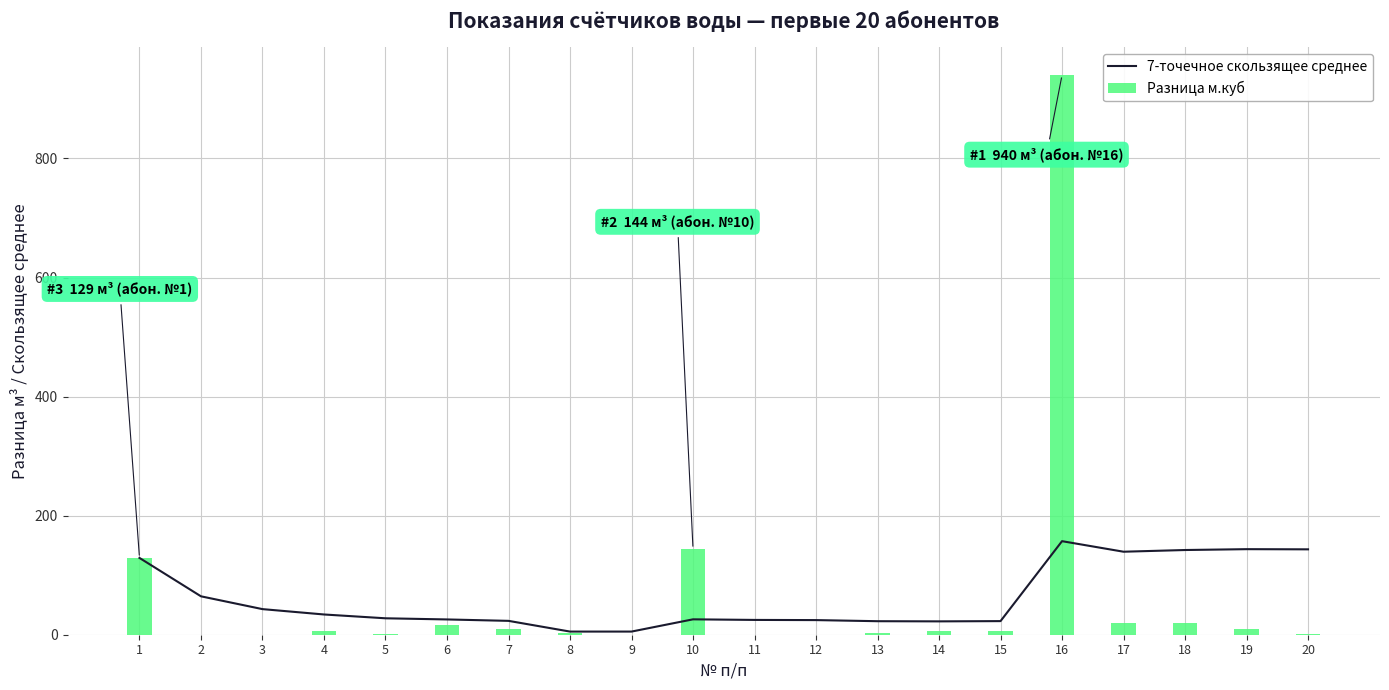

Which series has the largest range (max minus min)?

Разница м.куб